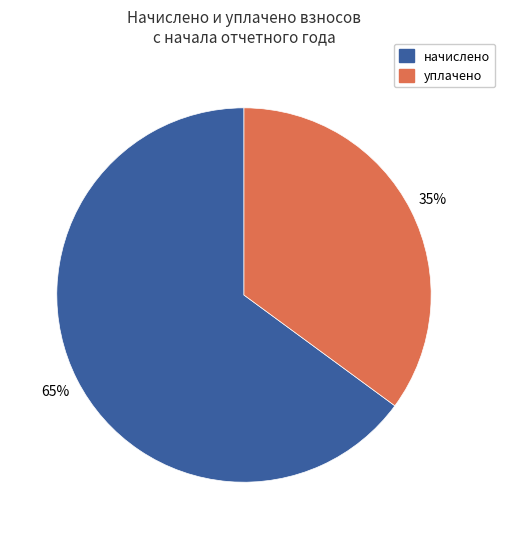

Is there any slice that represents more than half of the pie?

Yes